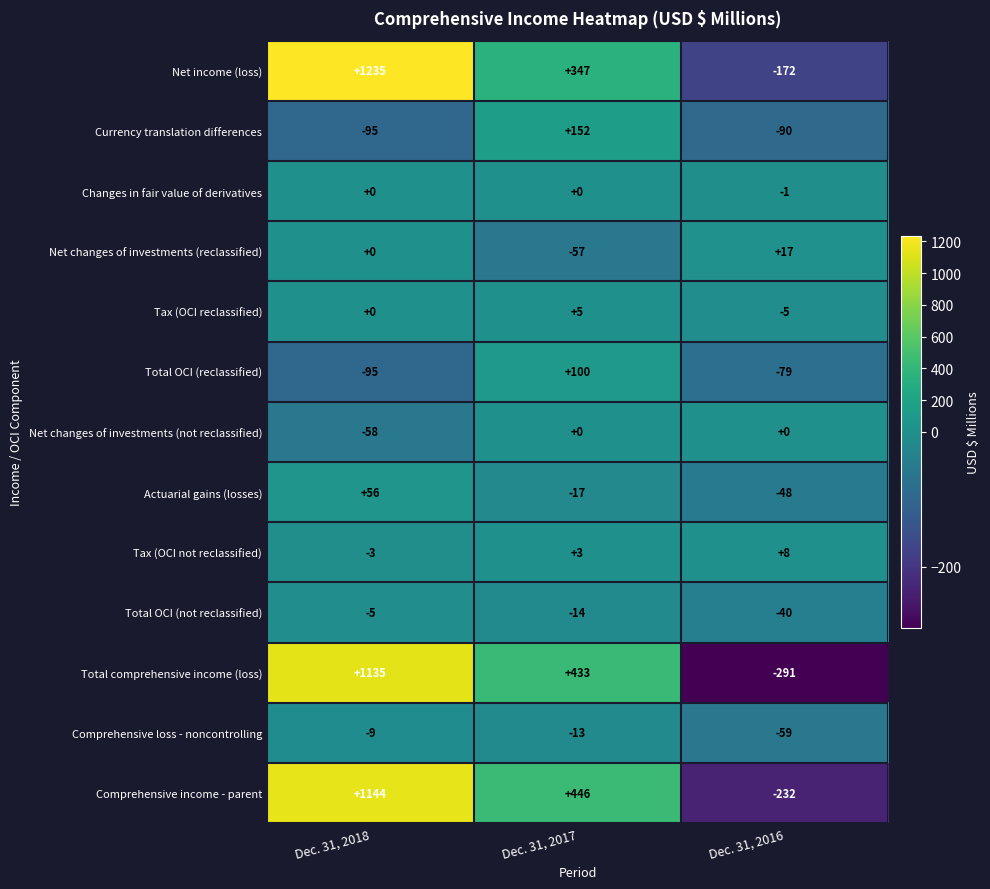

At which category does the chart reach its minimum across all series?

Dec. 31, 2016